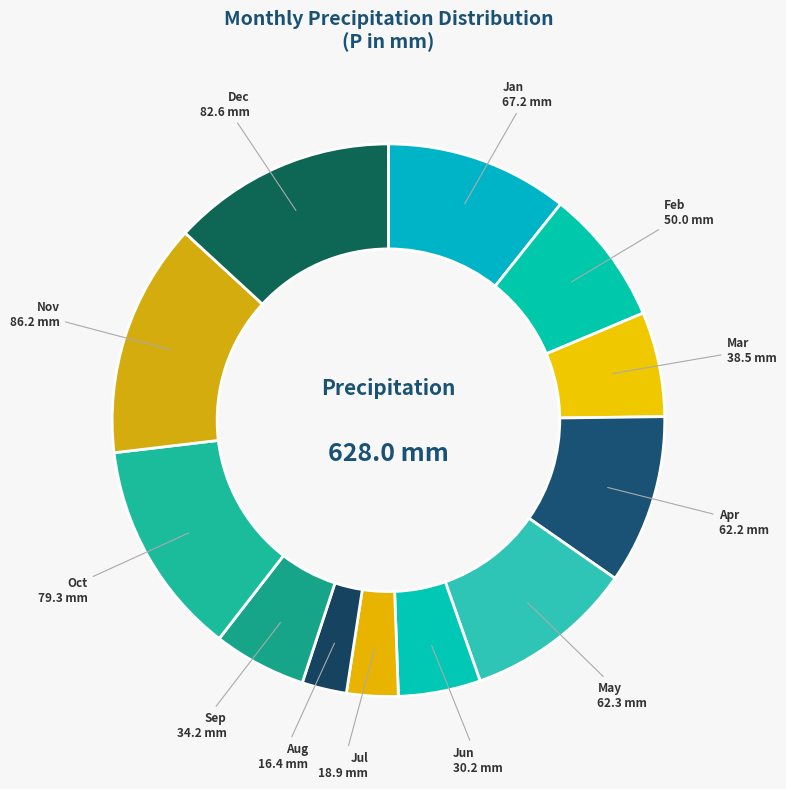

Is there any slice that represents more than half of the pie?

No